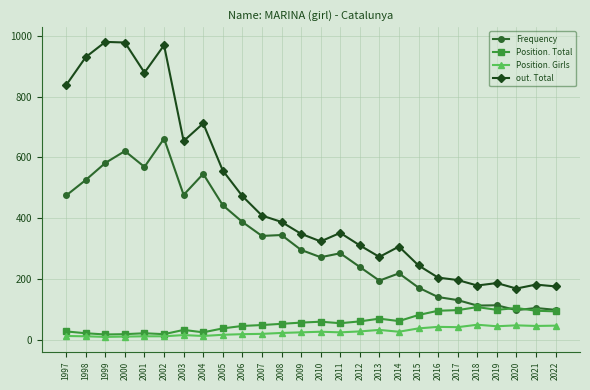

Which series has the largest range (max minus min)?

out. Total